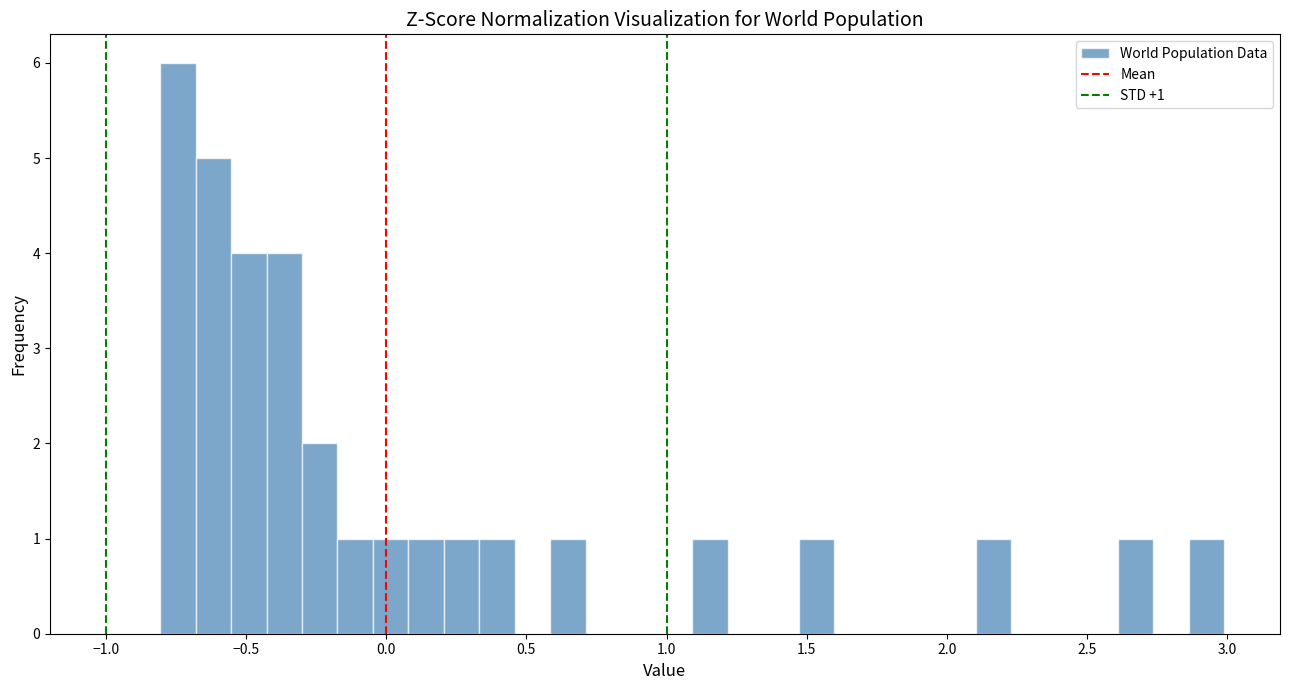

Read against the x-axis, roughly where is the centre of the tallest bar?

-0.75